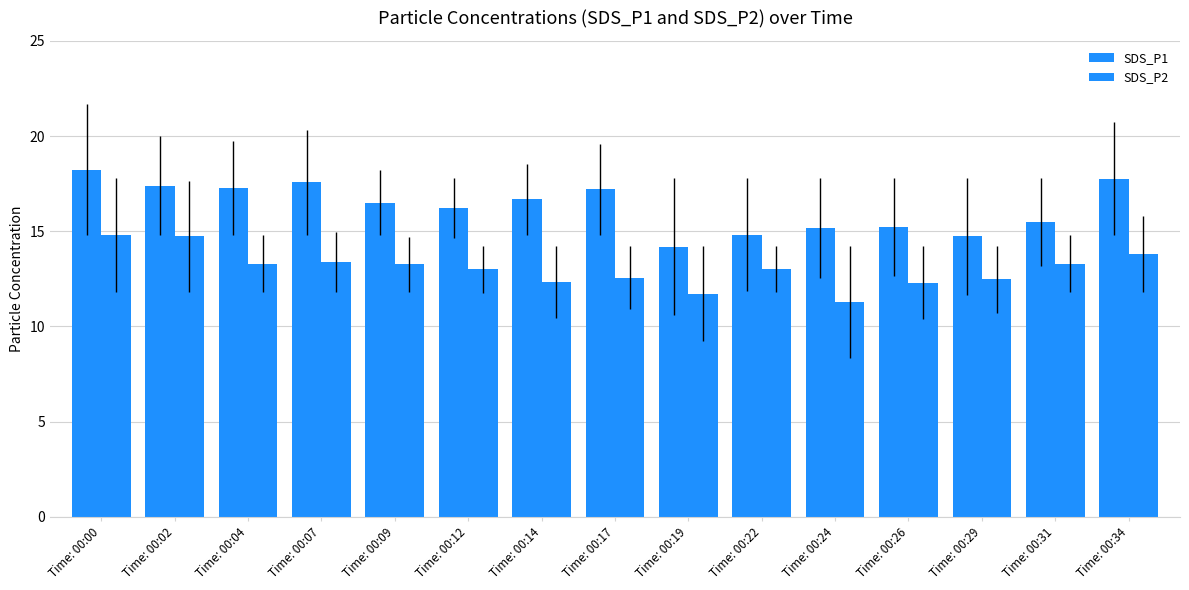

The SDS_P2 series shows 18.7 at Time: 00:07. True or false?

False